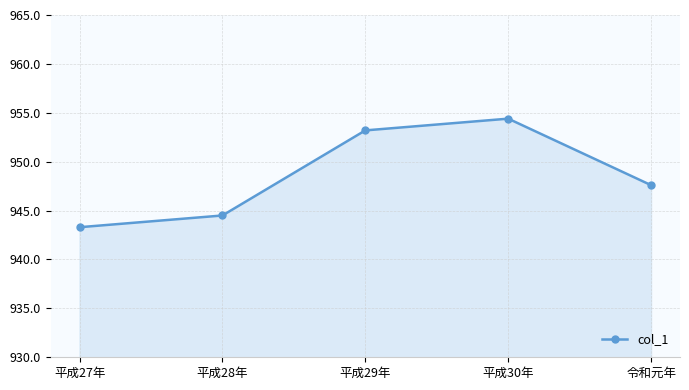

What is the difference between the values at 平成30年 and 平成28年?

9.9